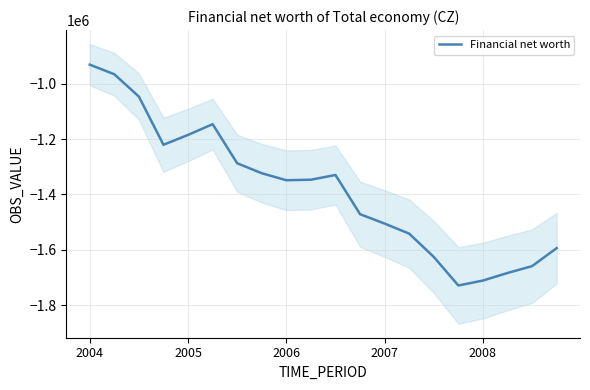

What is the smallest value displayed?

-1729351